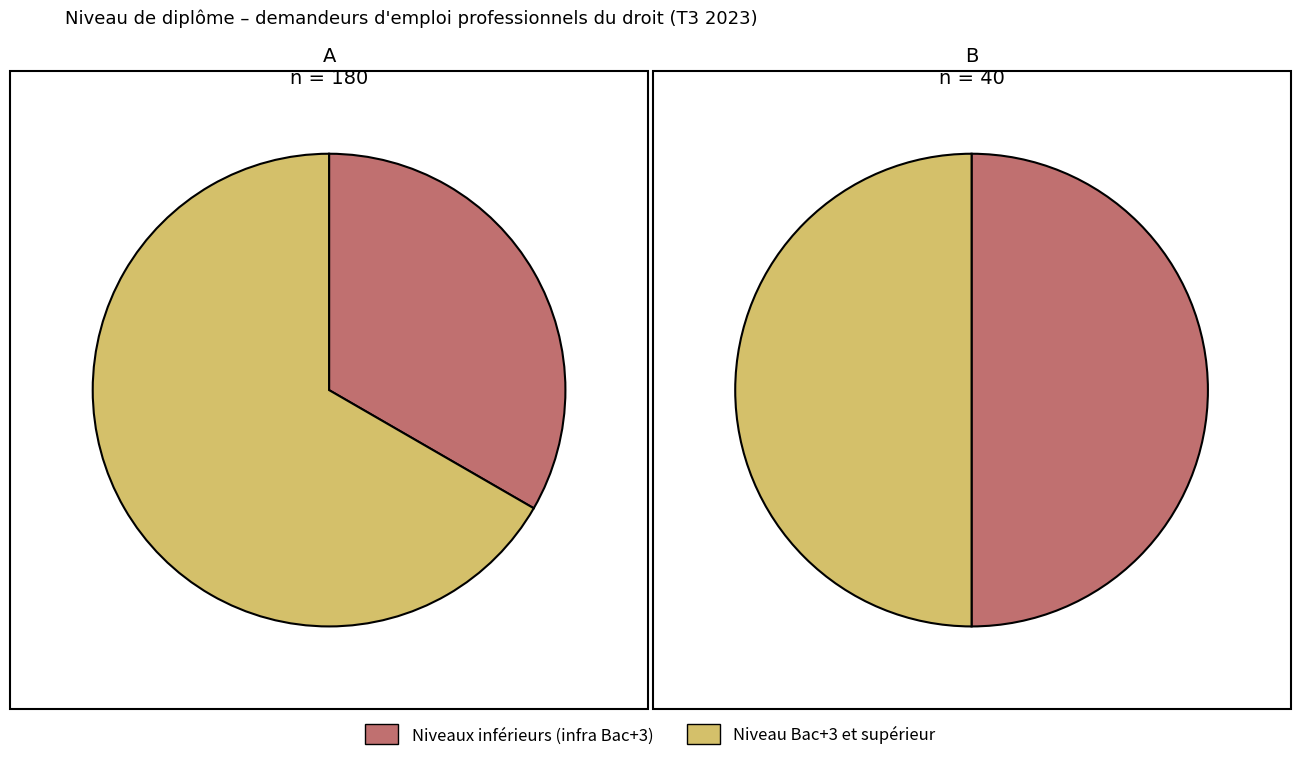

True or false: A accounts for 93% of the total.

False